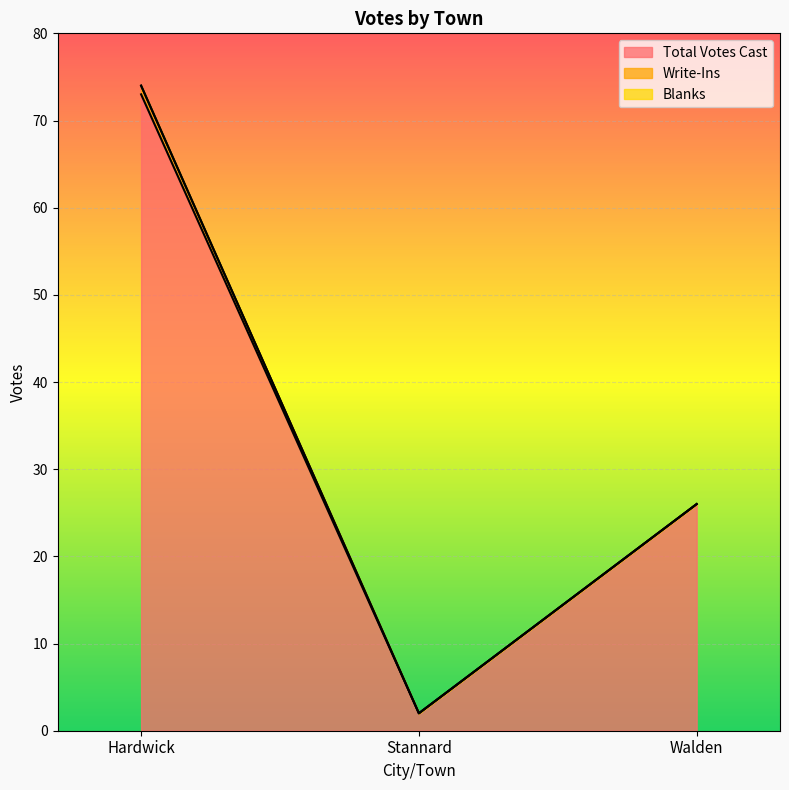

What position from the left is Stannard?

2